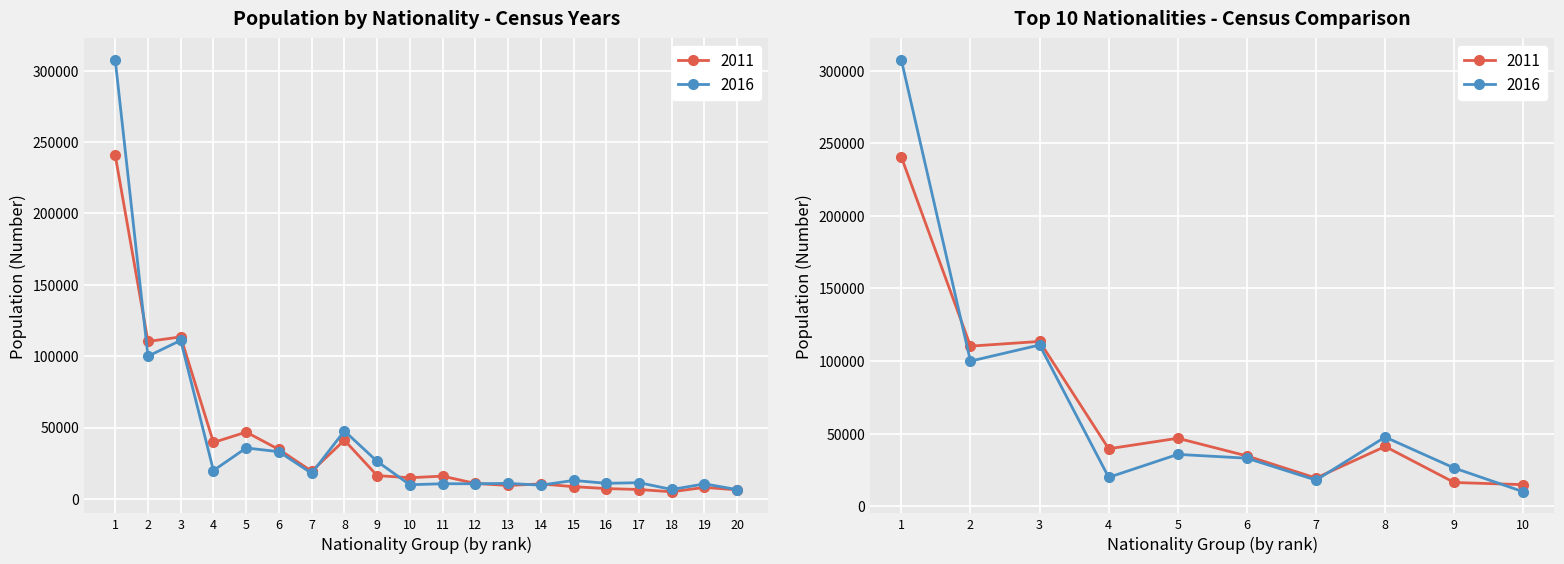

What is the maximum value for 2011?

240621